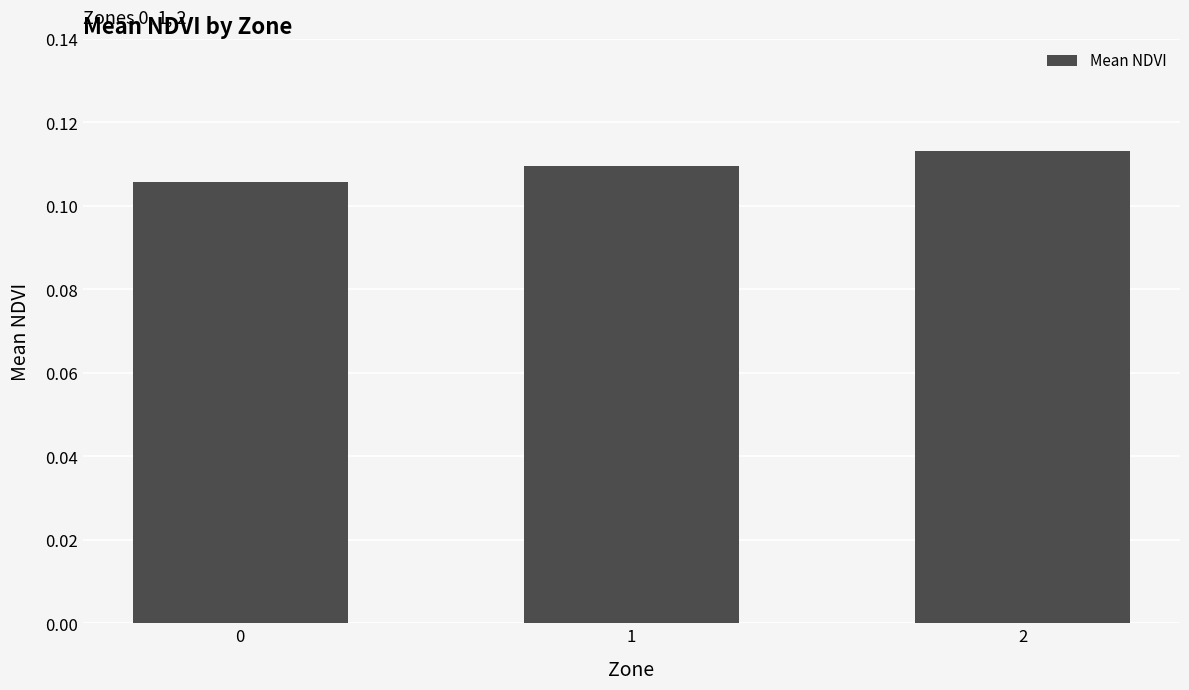

Are the bars horizontal?

No